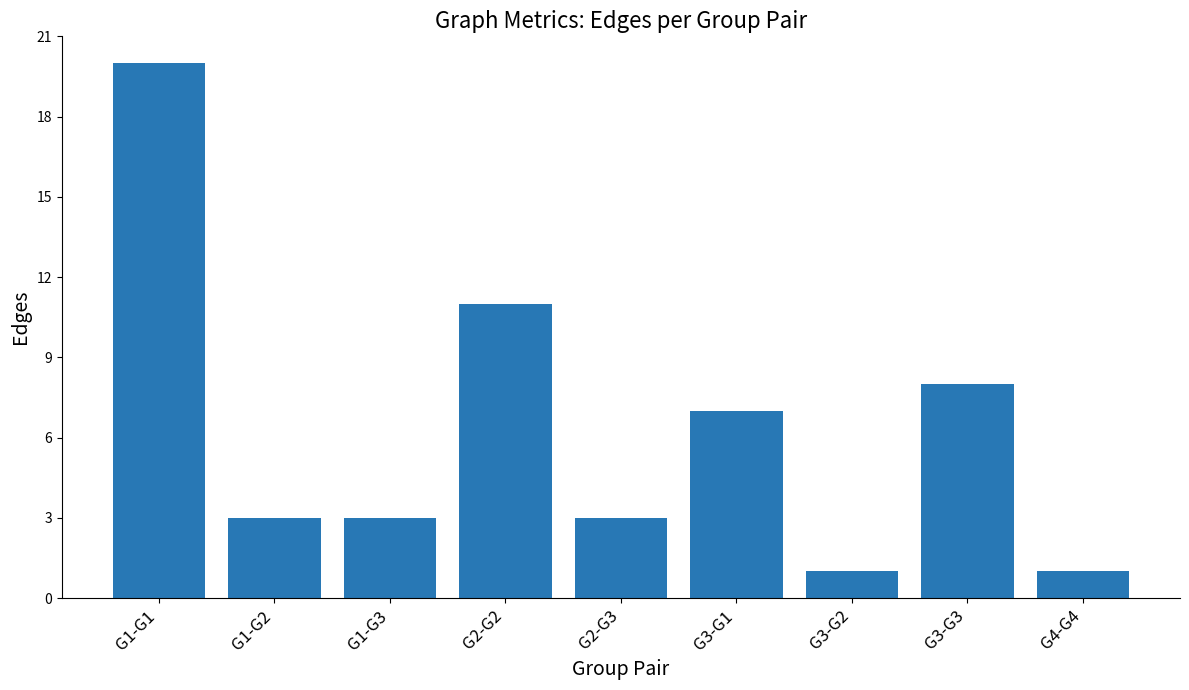

The chart shows a value of 5 at G2-G3. True or false?

False